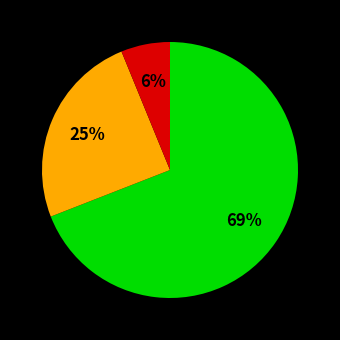

To the nearest percent, what is the average slice percentage?

33%